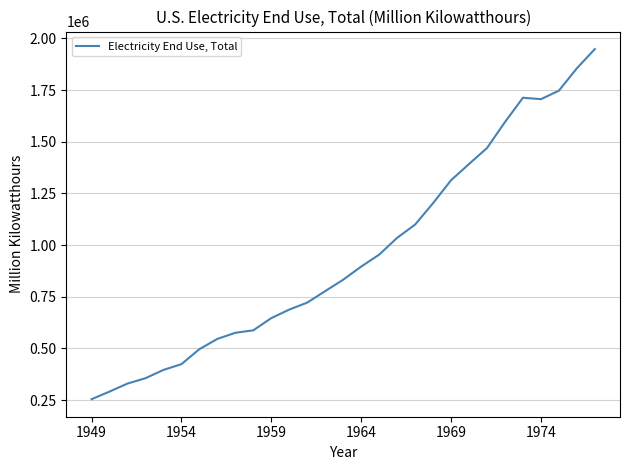

What is the maximum value shown in the chart?

1948361.2